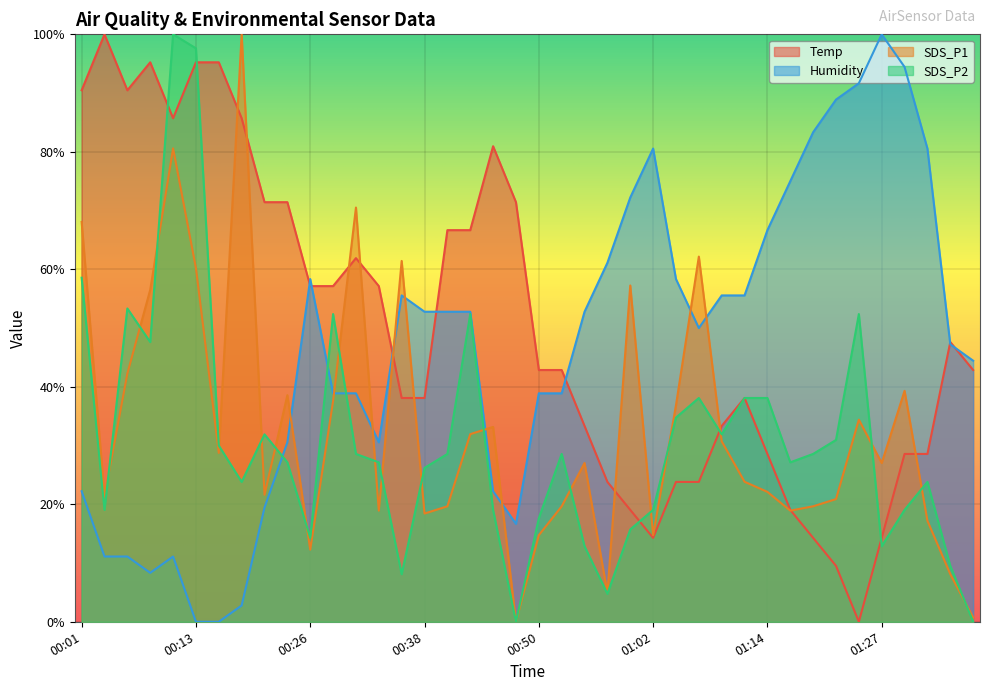

At which label does Temp reach its peak?

00:04